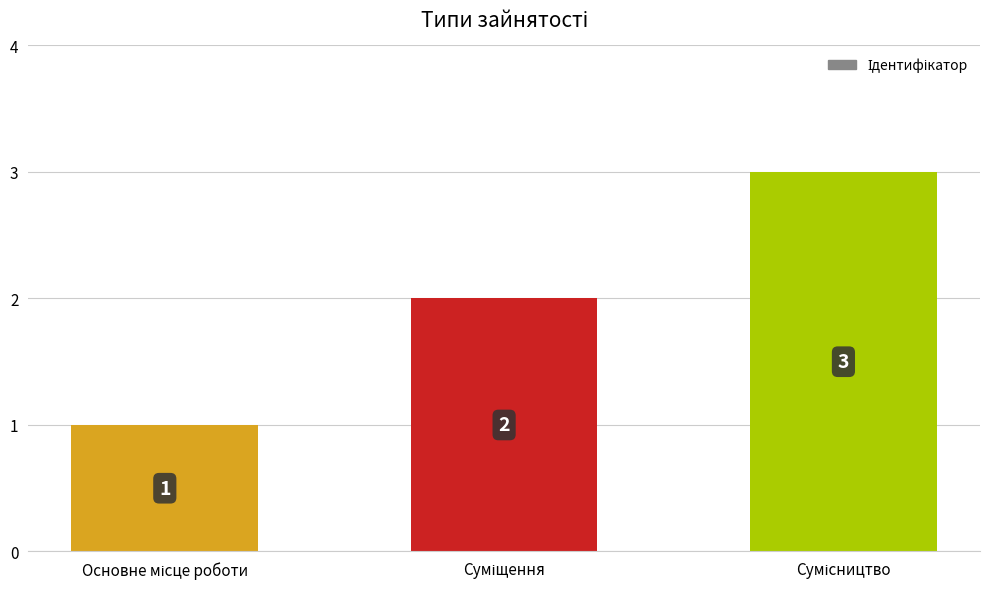

Count the values in the range 1 to 3.

3